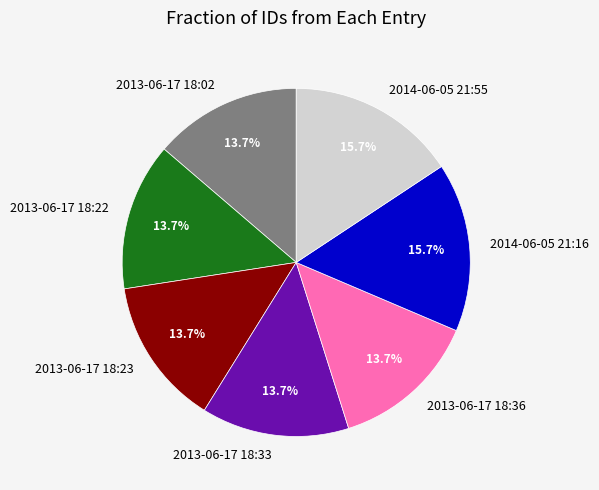

What portion of the pie excludes 2013-06-17 18:23?

86.3%